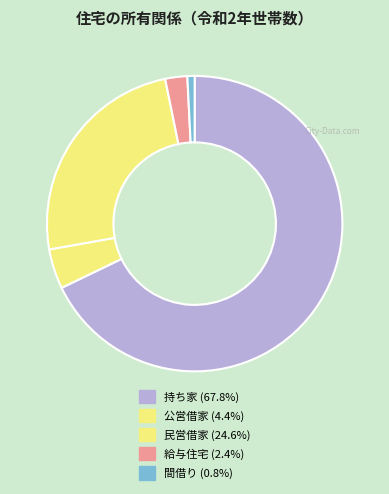

How many slices are in this pie chart?

5